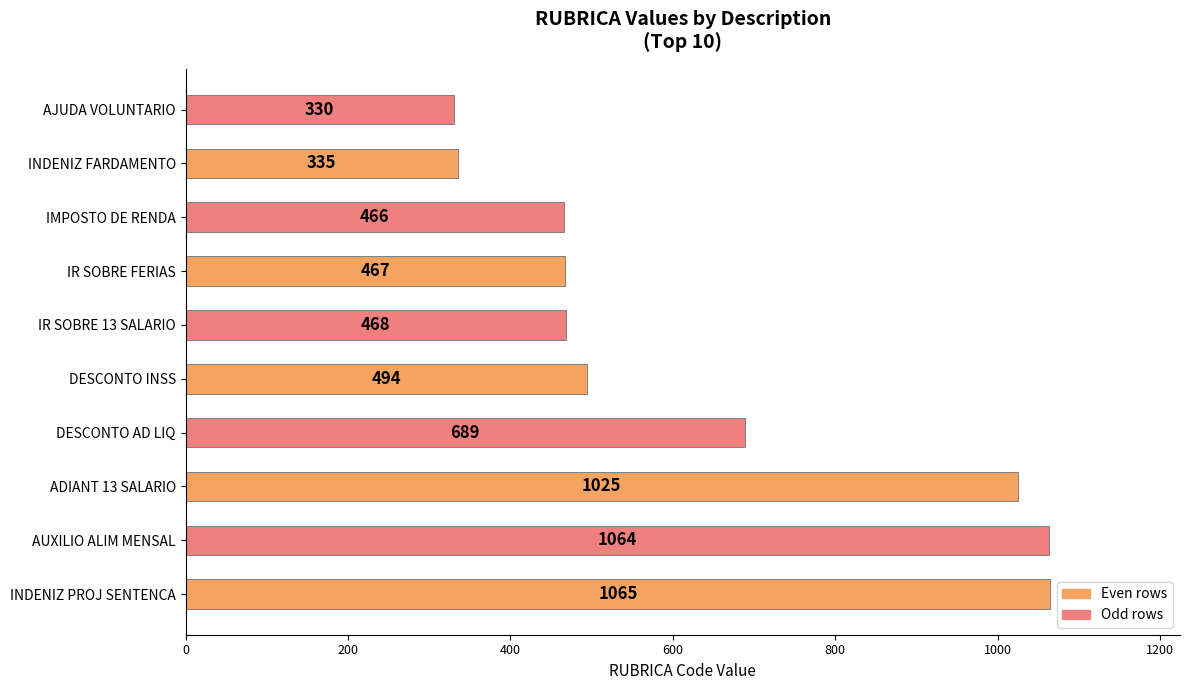

True or false: the data shows 1149 at DESCONTO AD LIQ.

False